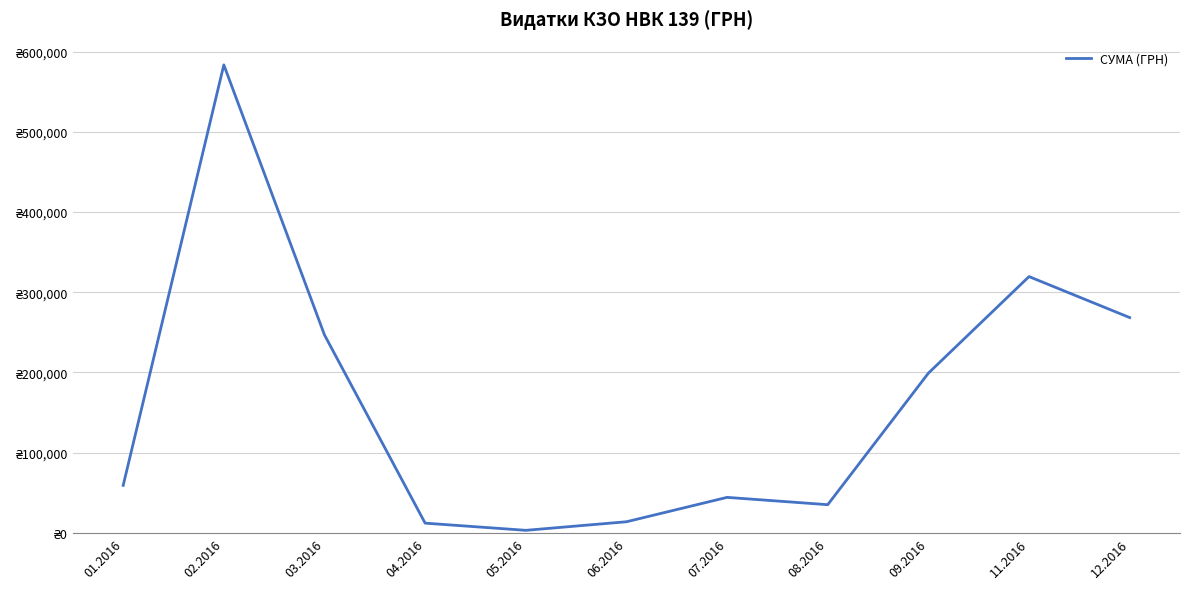

What is the difference between the values at 02.2016 and 07.2016?

539297.5